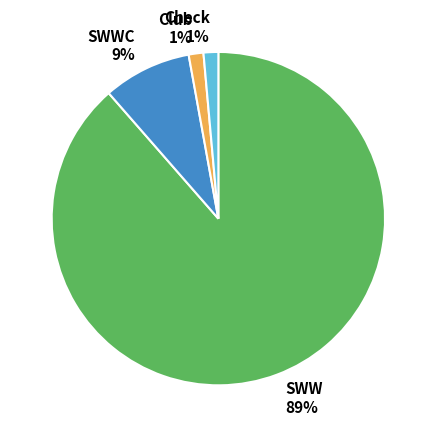

Is SWW the majority of the pie?

Yes